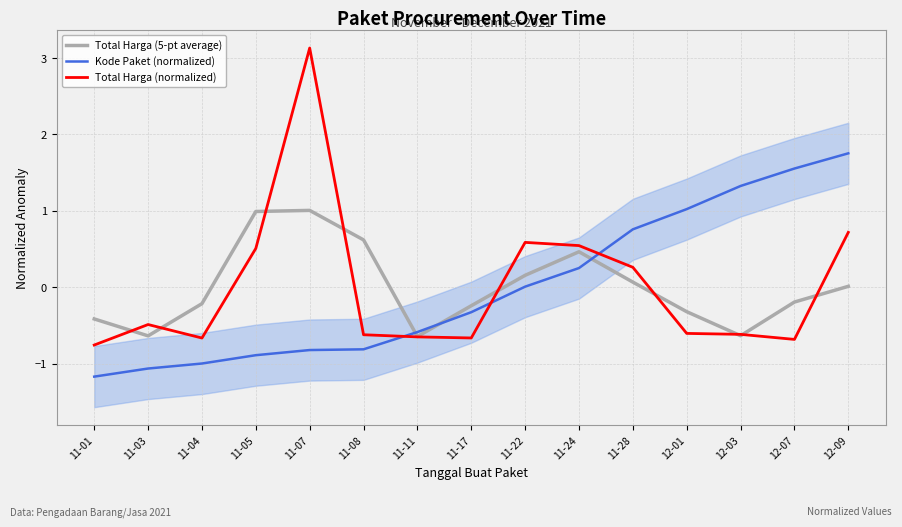

Rank the categories by Kode Paket (normalized) value from highest to lowest.

12-09, 12-07, 12-03, 12-01, 11-28, 11-24, 11-22, 11-17, 11-11, 11-08, 11-07, 11-05, 11-04, 11-03, 11-01